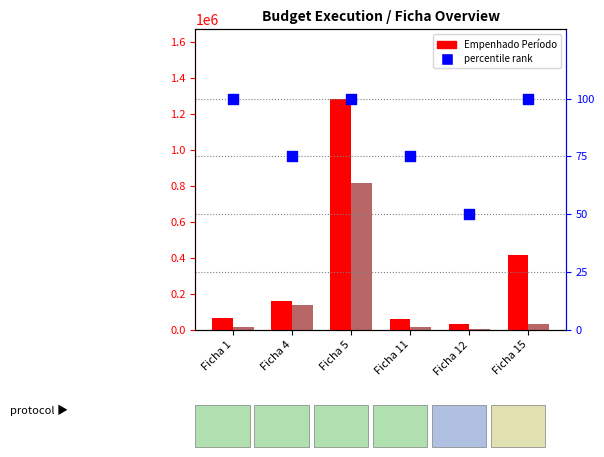

At which category is the sum across all series the highest?

Ficha 5